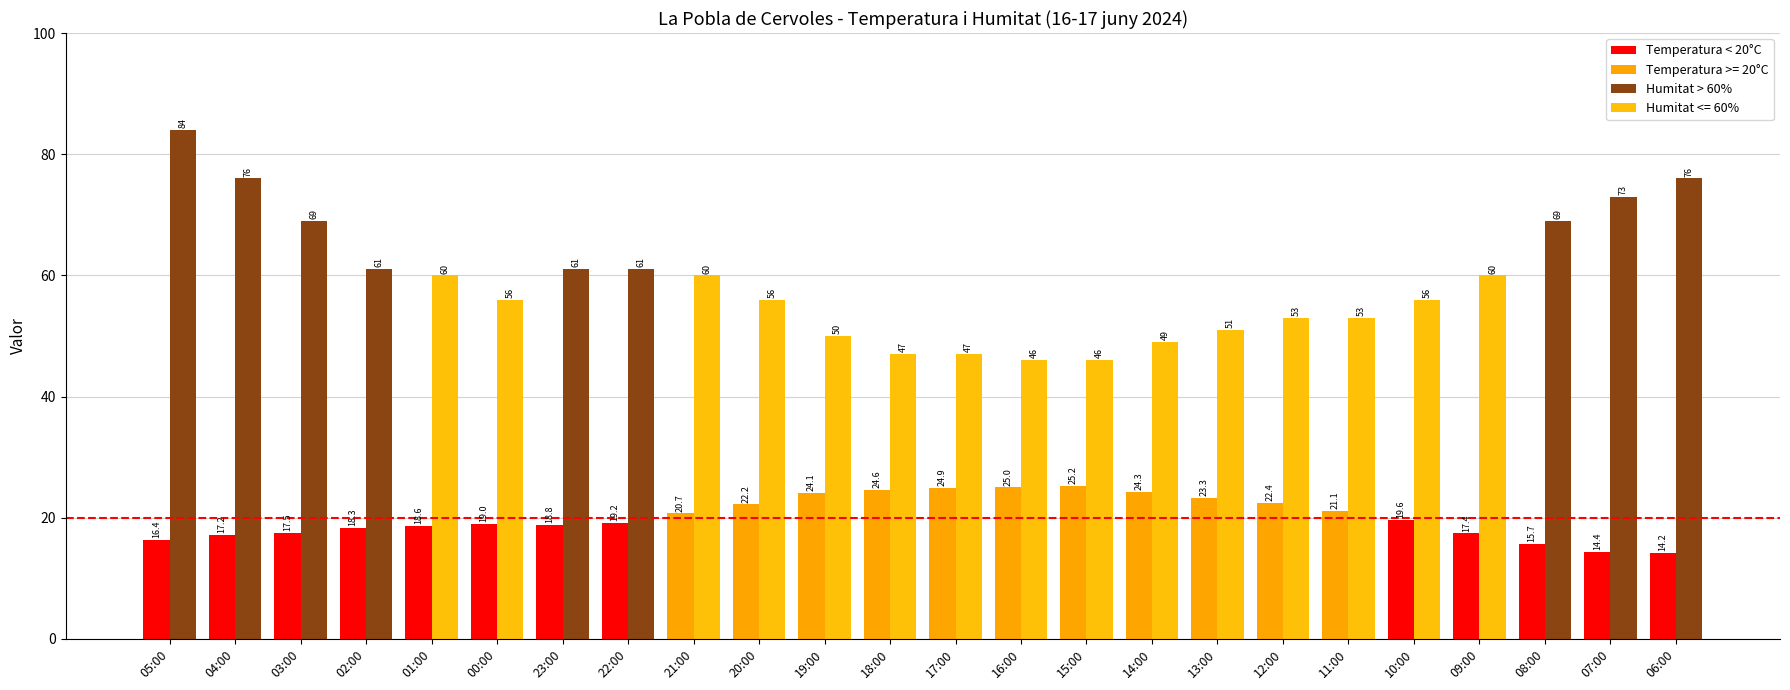

Is it true that Humitat (%) equals 46.0 at 15:00?

True